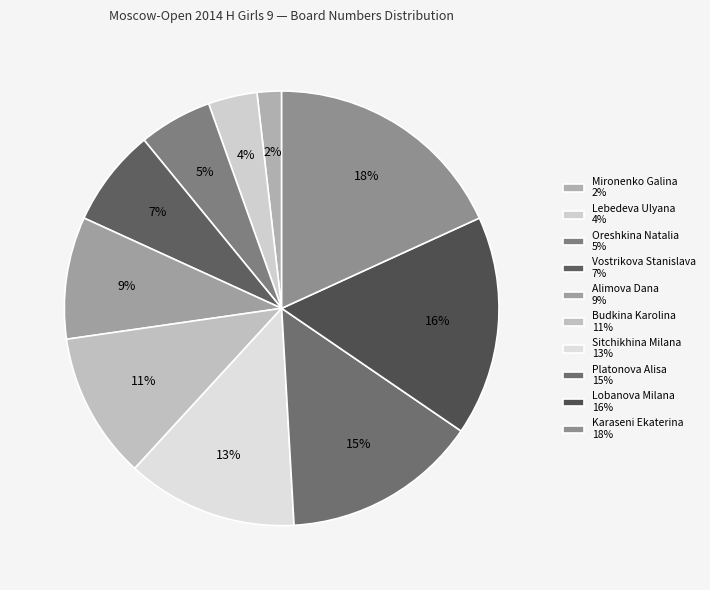

Between Karaseni Ekaterina and Lobanova Milana, which is larger?

Karaseni Ekaterina